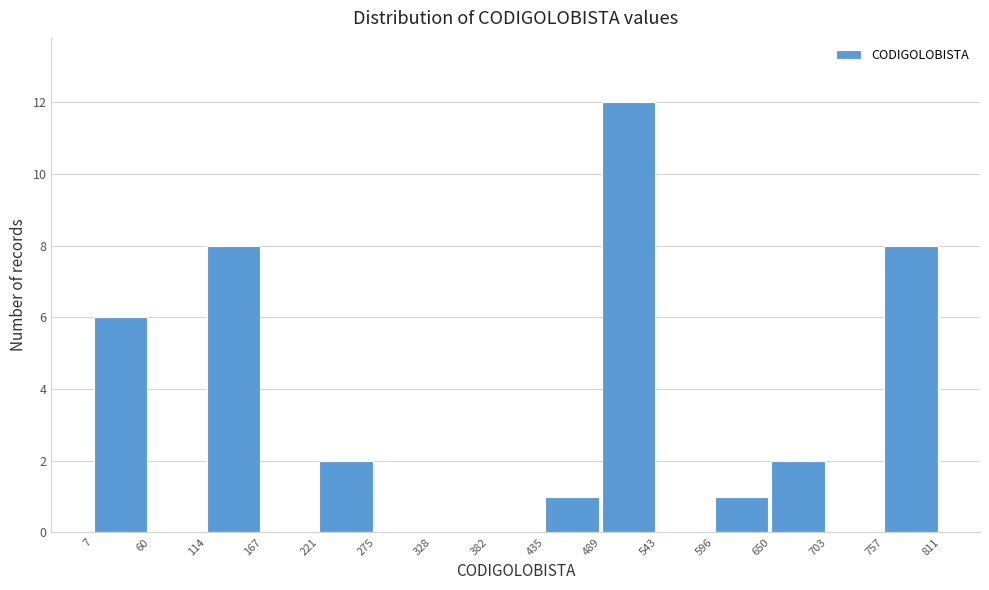

Reading left to right, transcribe this chart: for each bar, give the range it covers on the x-axis and its height. The values are not printed on the chart, so give them approximately, as read against the axis.

7 to 60: 6
60 to 114: 0
114 to 167: 8
167 to 221: 0
221 to 275: 2
275 to 328: 0
328 to 382: 0
382 to 435: 0
435 to 489: 1
489 to 543: 12
543 to 596: 0
596 to 650: 1
650 to 703: 2
703 to 757: 0
757 to 811: 8